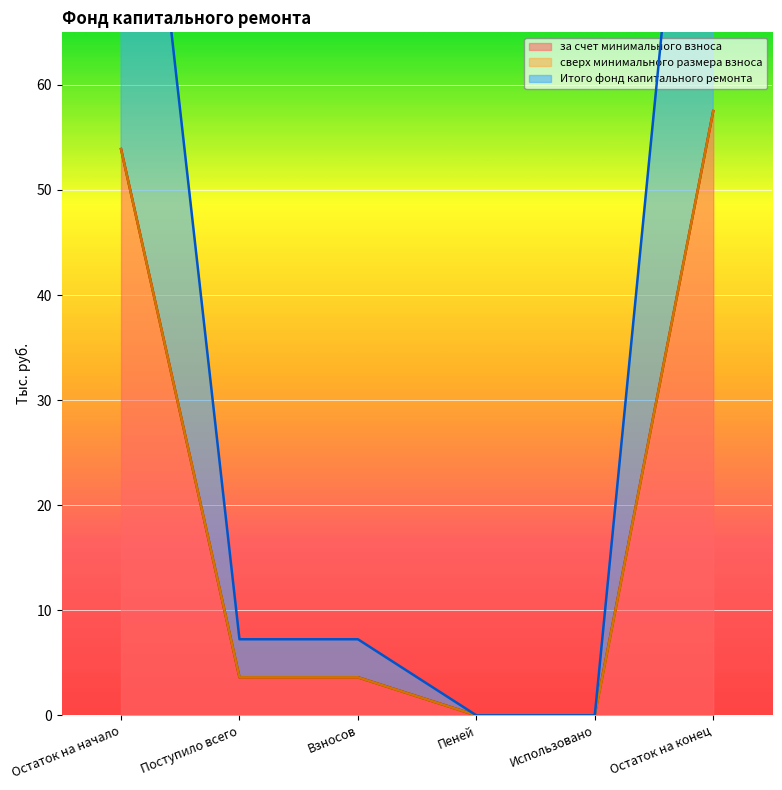

True or false: за счет минимального взноса has a value of 94.8 at Остаток на конец.

False